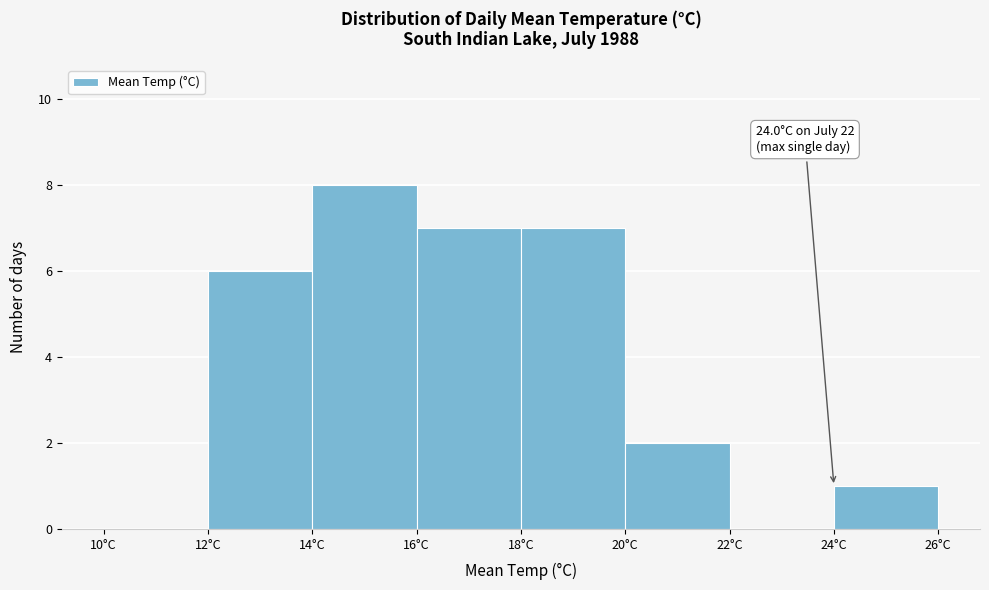

Which range on the x-axis has the tallest bar?

14 to 16